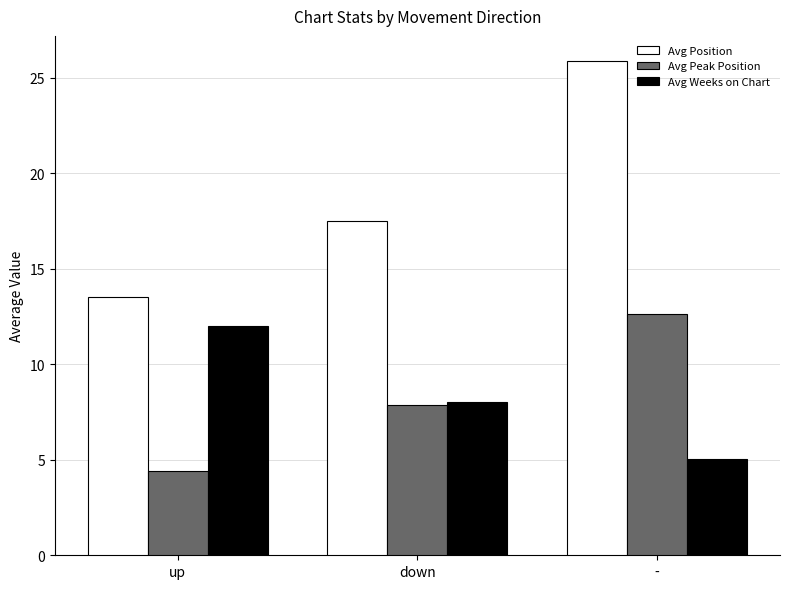

Count the number of data series in this chart.

3